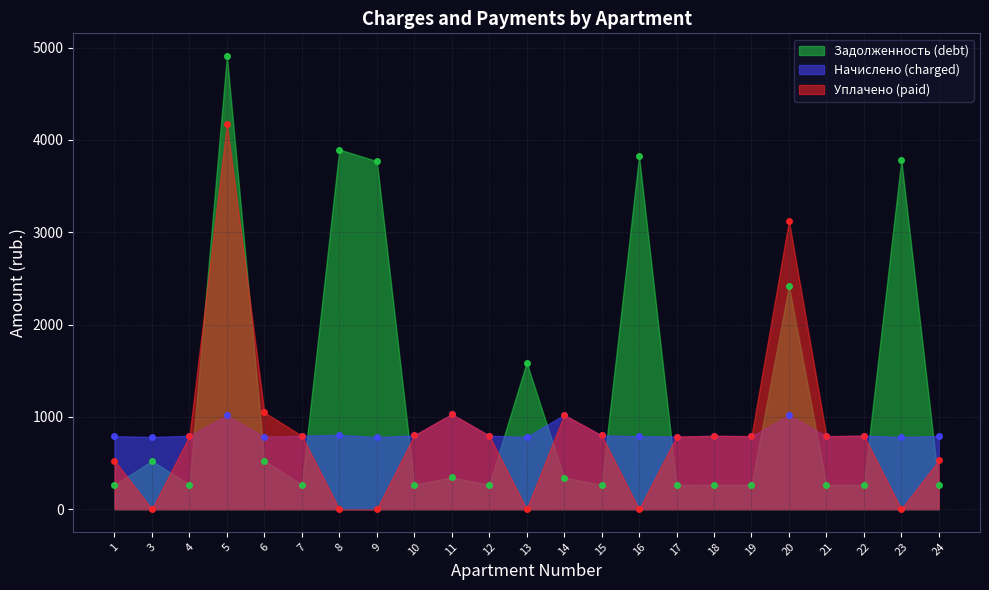

Is it true that uplacheno equals 797.0 at 22?

True